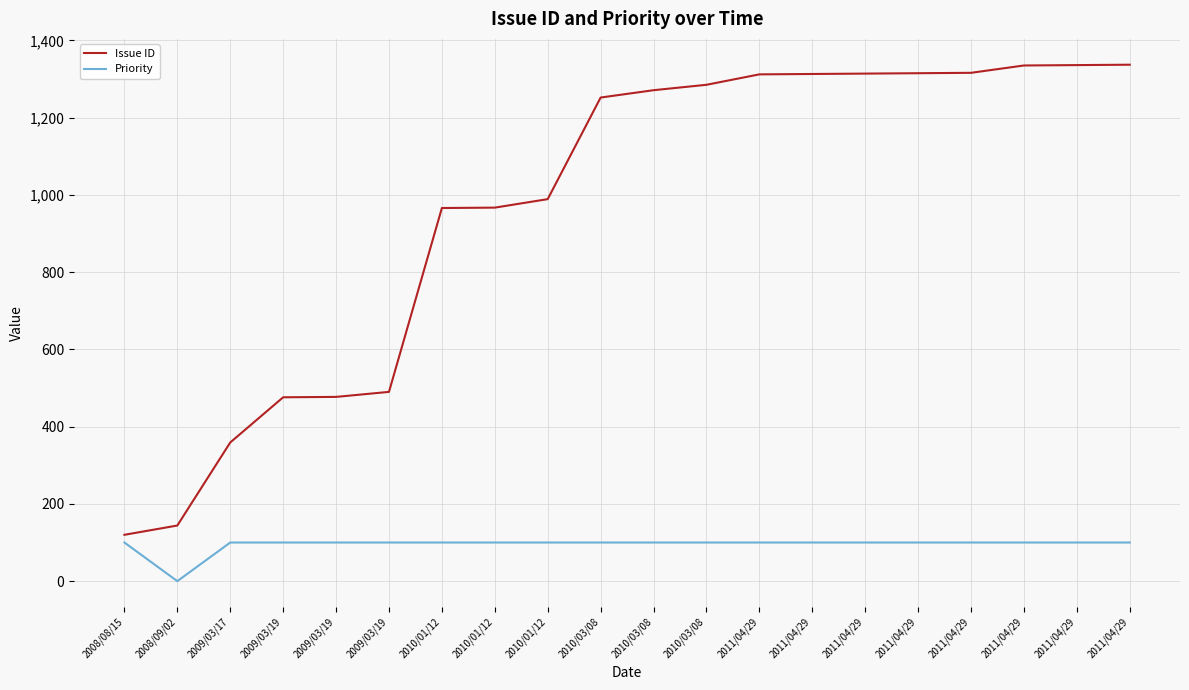

What is the difference between the maximum and minimum values in the Priority series?

100